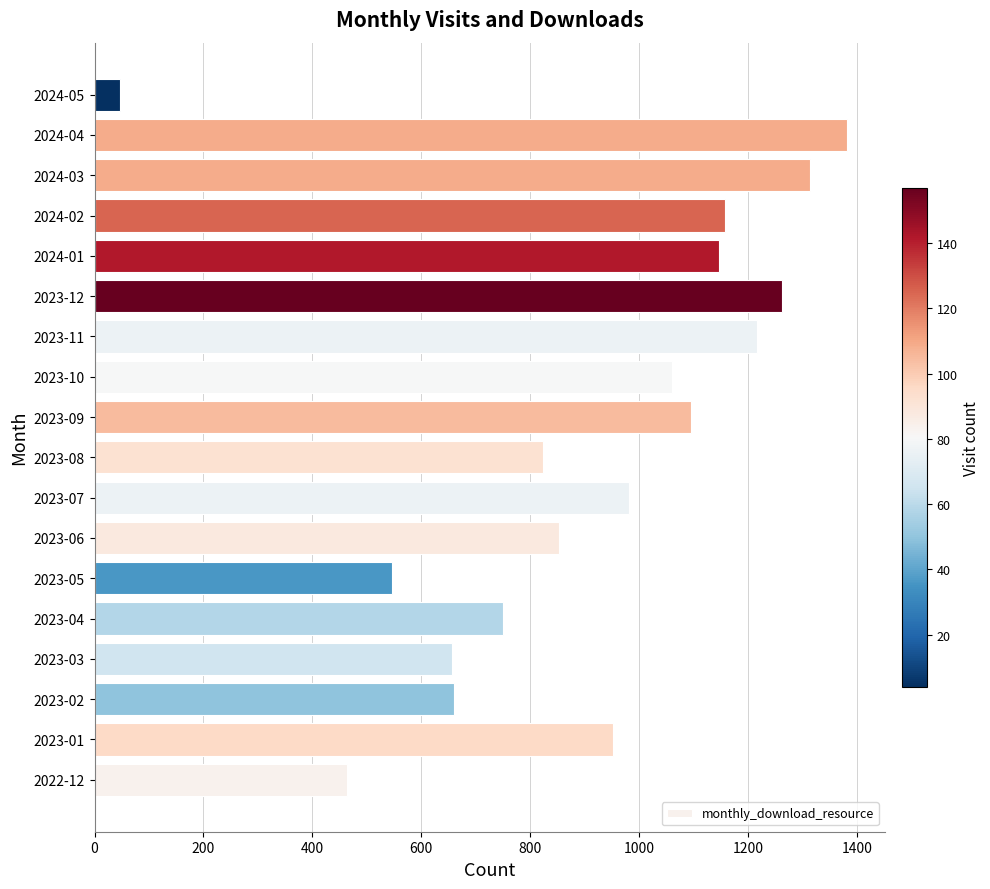

The value at 2024-03 is 1906. True or false?

False